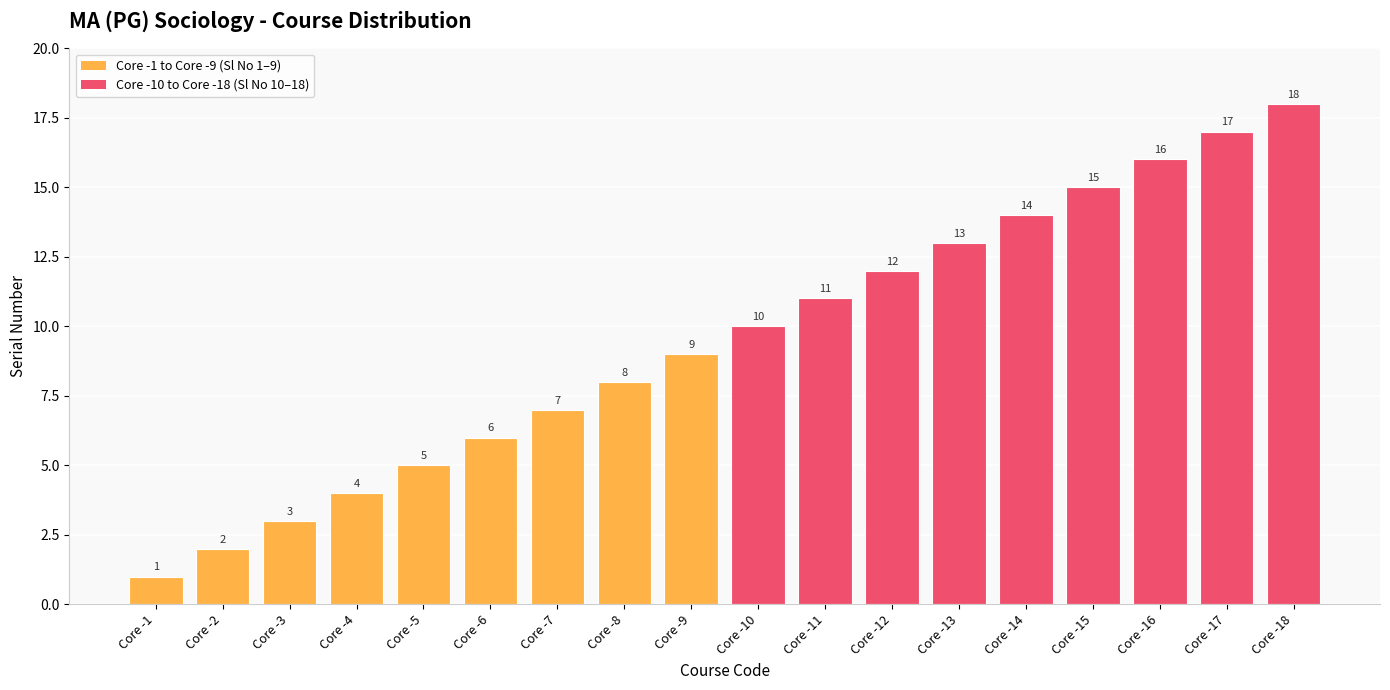

The value at Core -18 is 18. True or false?

True